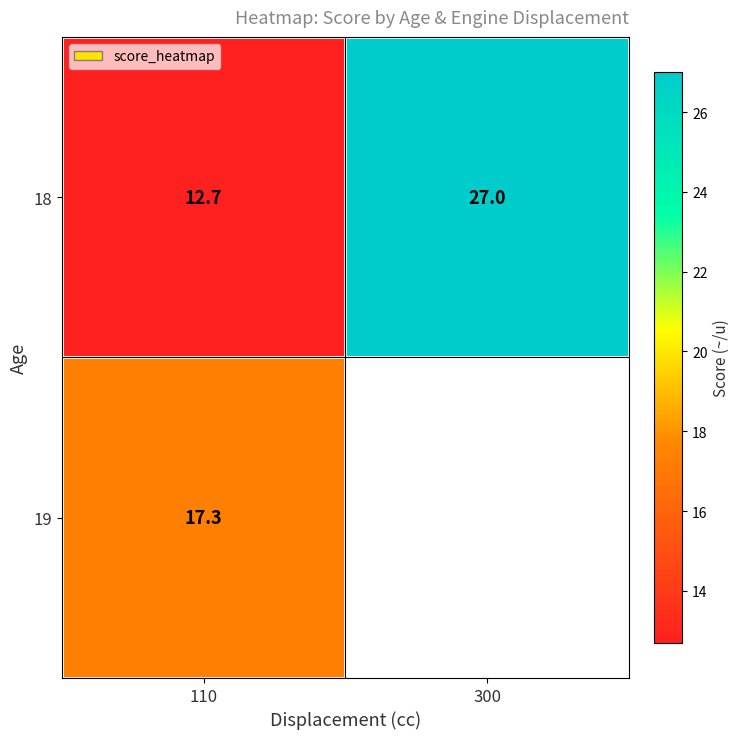

List the labels in order of 18 value, largest first.

300, 110